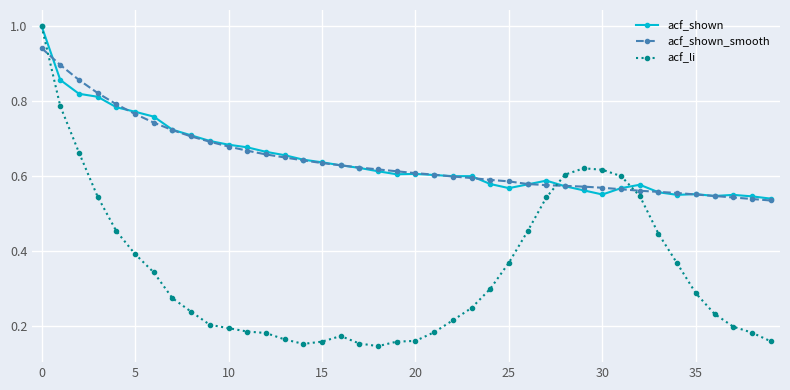

What is the highest value of the acf_shown series?

1.0